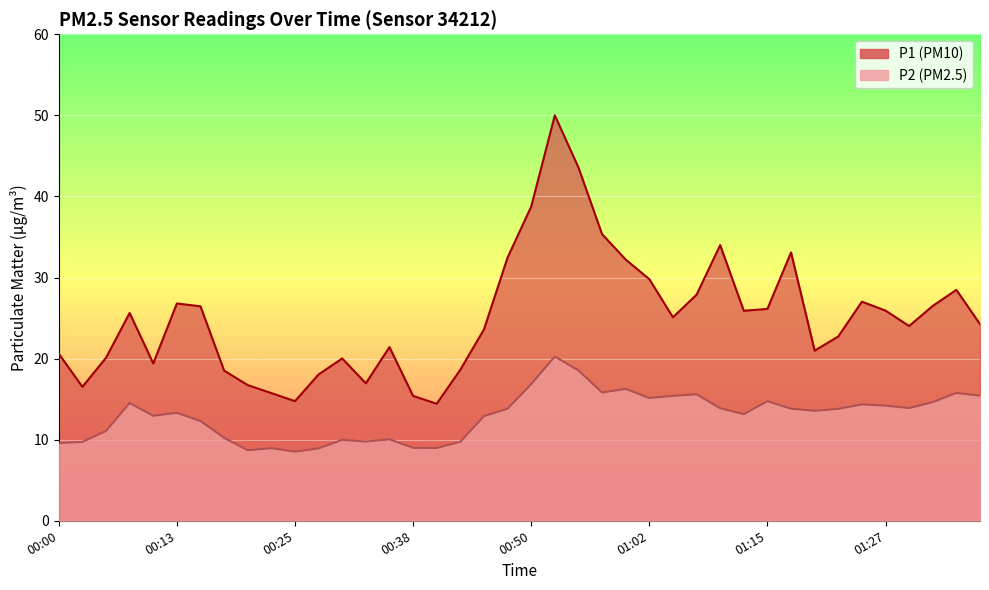

What is the average value of the P1 series?

25.1